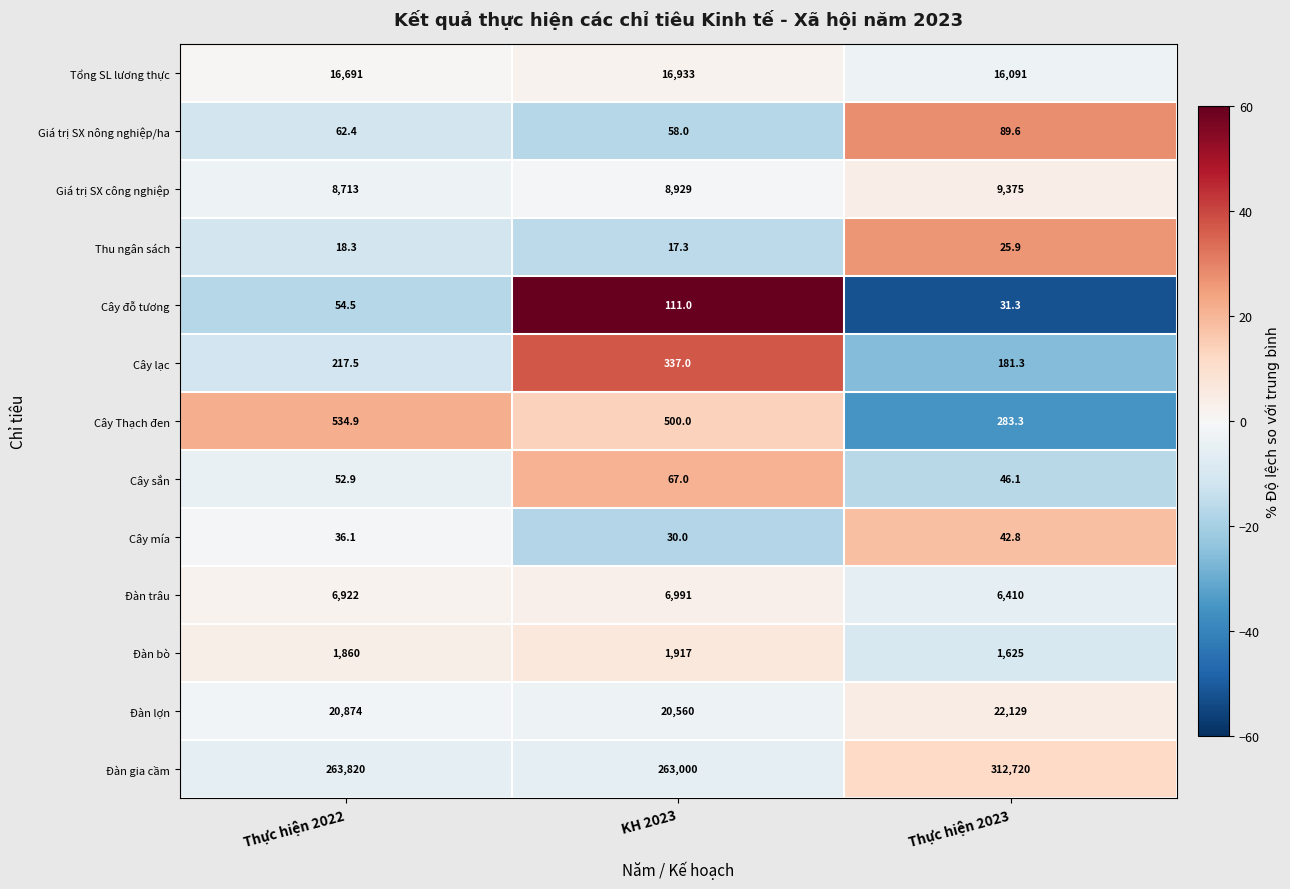

What is the spread (max minus min) of values at Thực hiện 2022?

263801.7